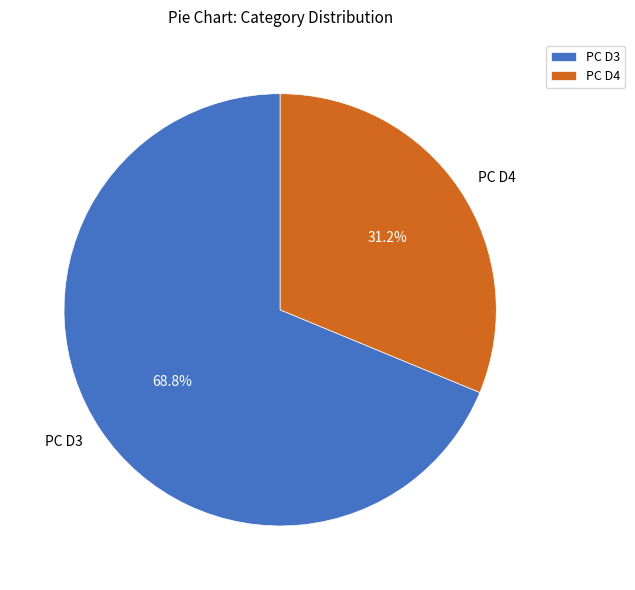

What percentage do PC D3 and PC D4 together represent?

100.0%